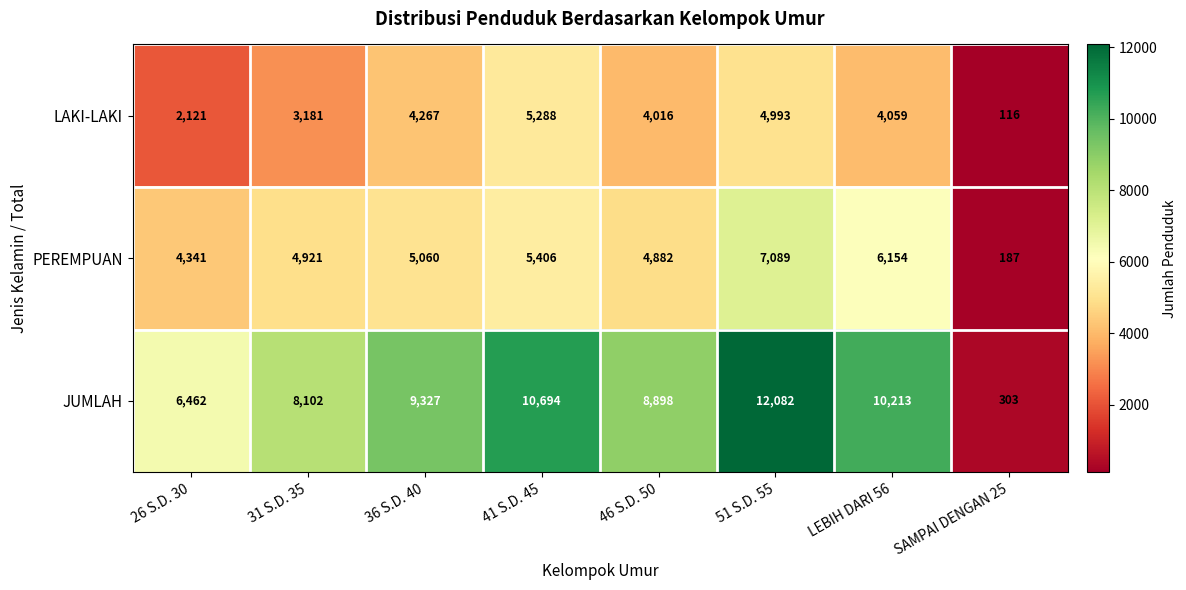

Between 26 S.D. 30 and SAMPAI DENGAN 25, which series saw the biggest shift?

JUMLAH